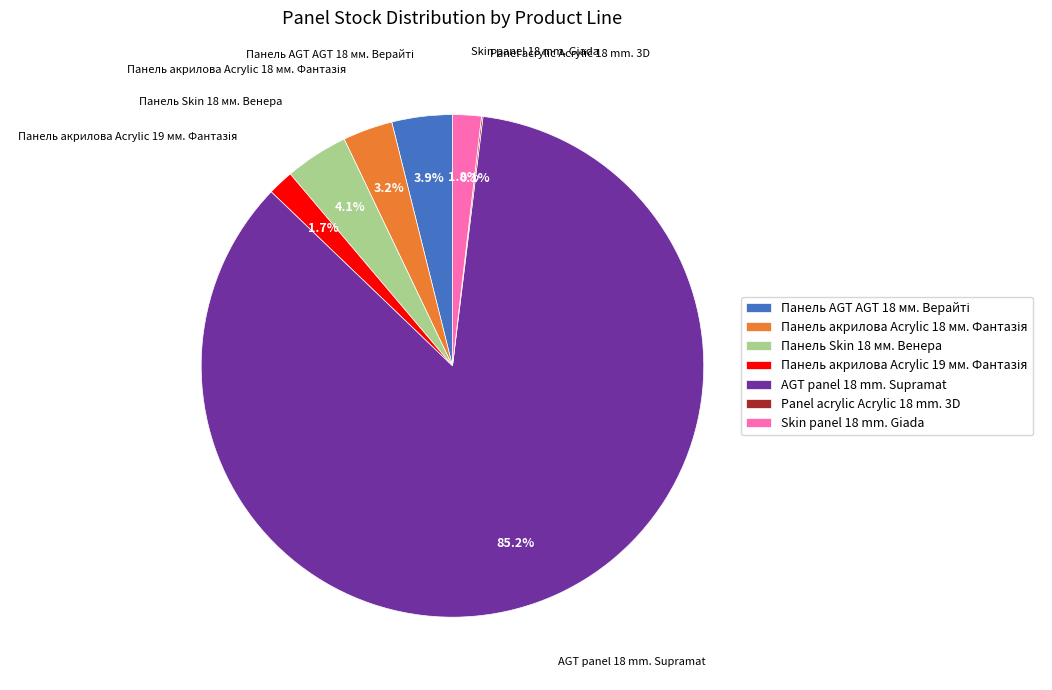

Is the sum of Skin panel 18 mm. Giada and Панель Skin 18 мм. Венера greater than half?

No